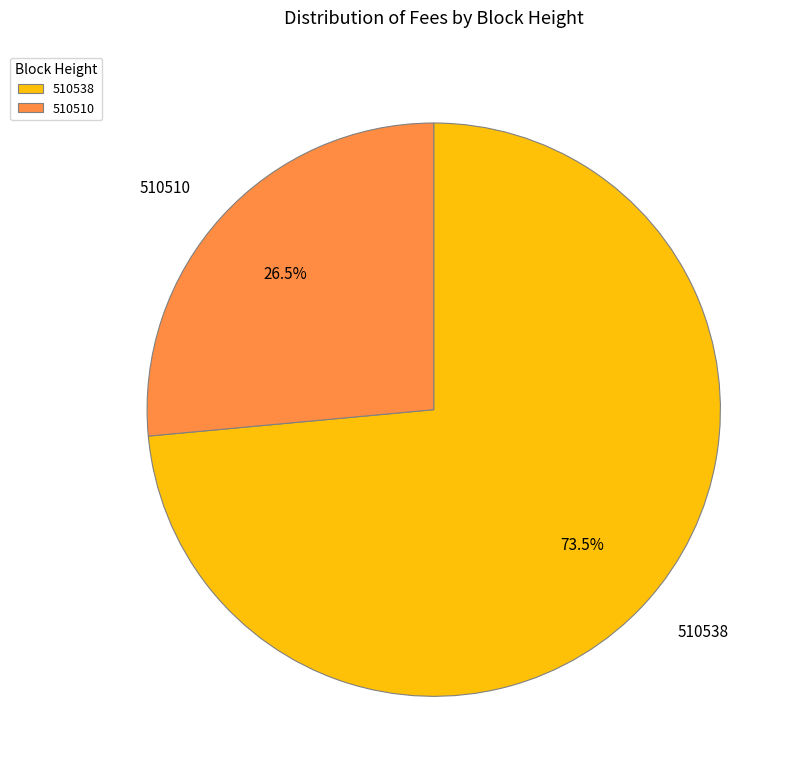

Does 510538 account for over 50% of the chart?

Yes